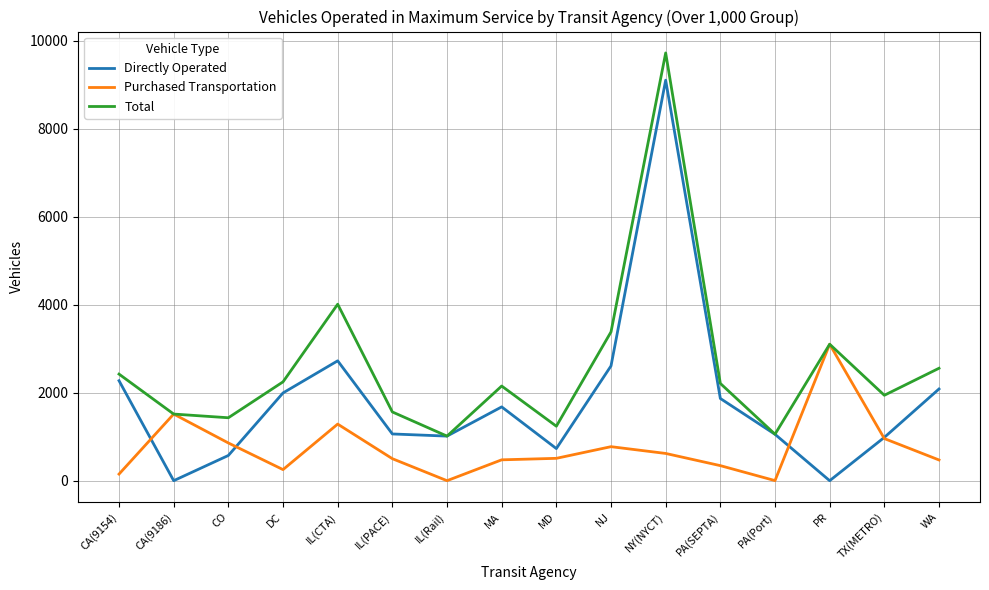

Which series changed the most between IL(PACE) and PR?

Purchased Transportation